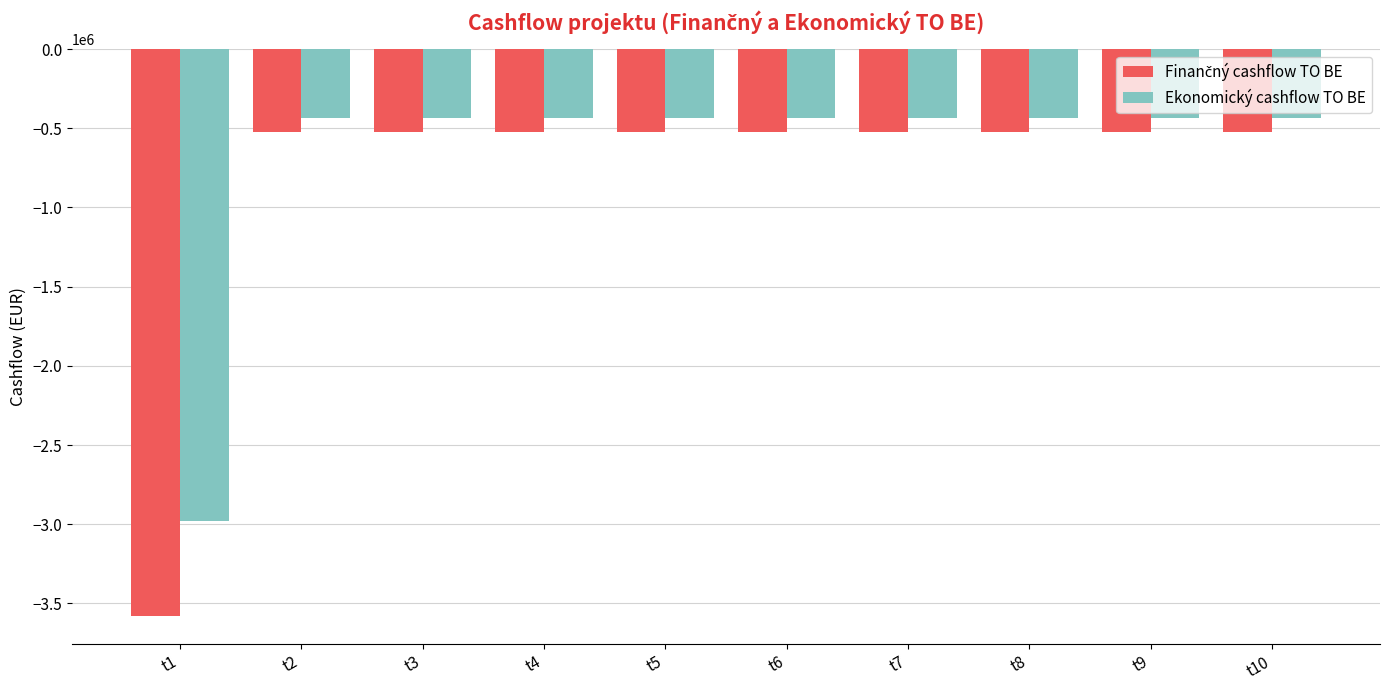

What is the average value of the Ekonomický cashflow TO BE series?

-692125.9